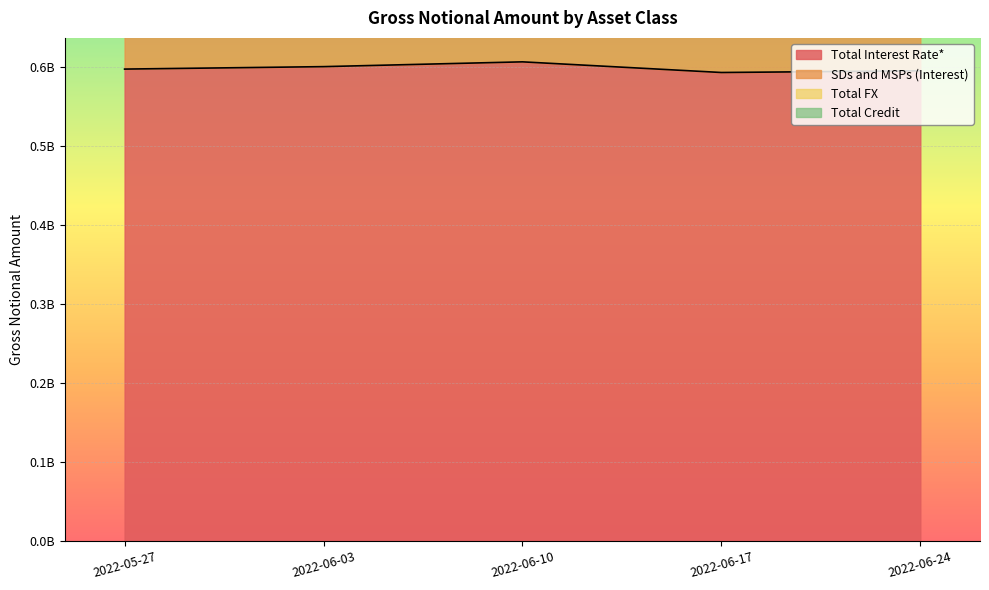

Which series changed the most between 2022-06-10 and 2022-06-24?

SDs and MSPs (Interest)